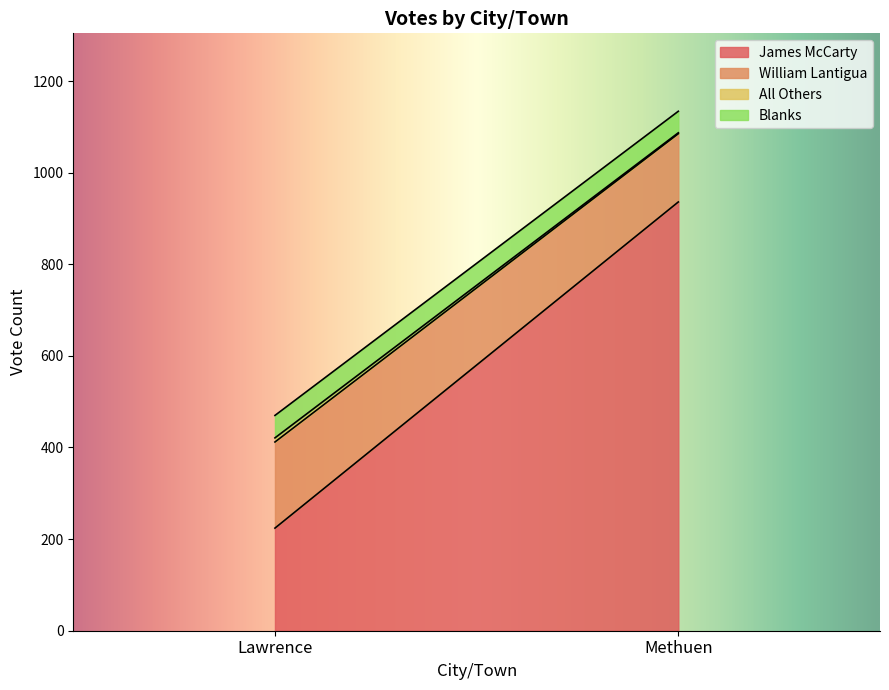

How many values in the James McCarty series are below 936?

1